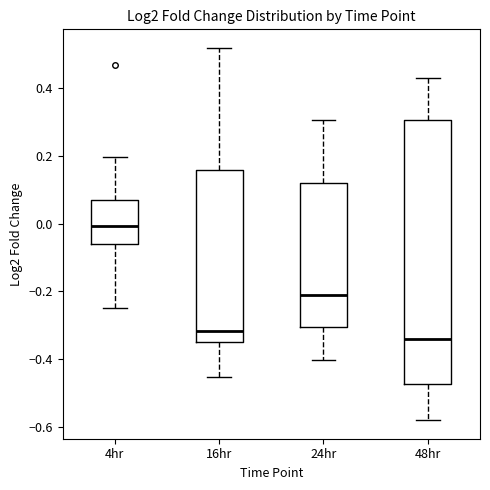

Where does the lower whisker of the box for 24hr end on the y-axis? The values are not printed on the chart, so give them approximately, as read against the axis.

-0.40